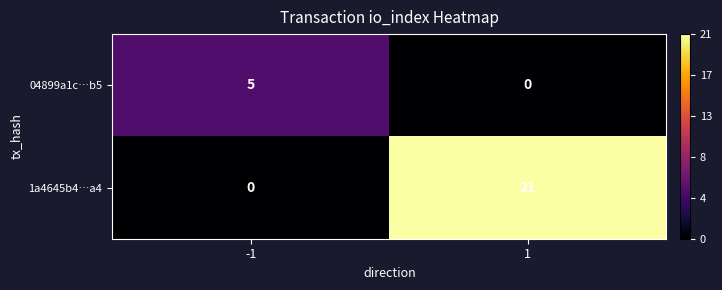

At how many categories does at least one series exceed 15?

1